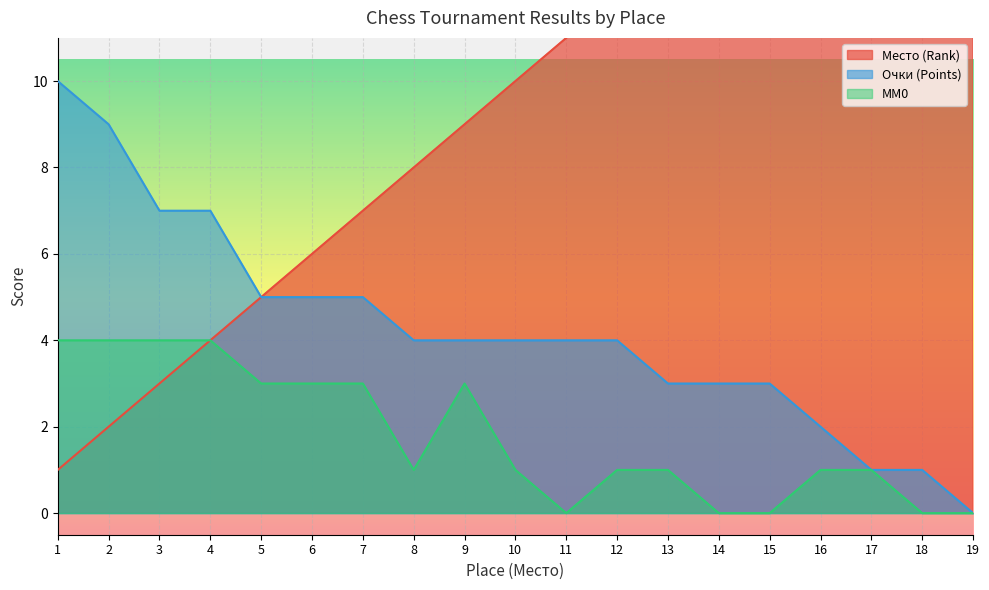

What is the average value of the MM0 series?

2